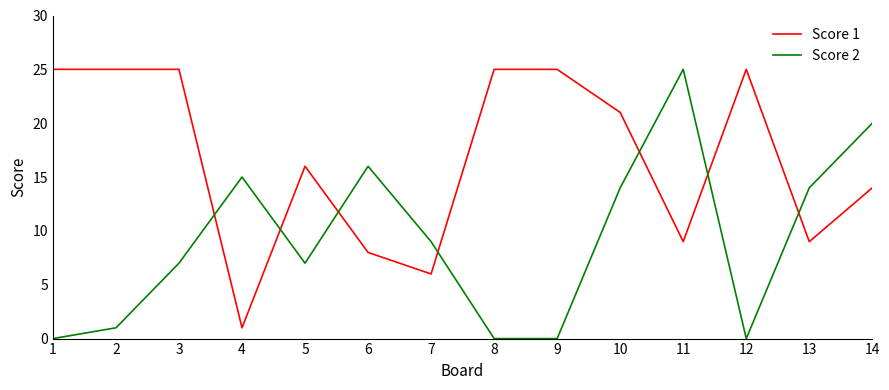

Which series changed the most between 2 and 3?

Score 2